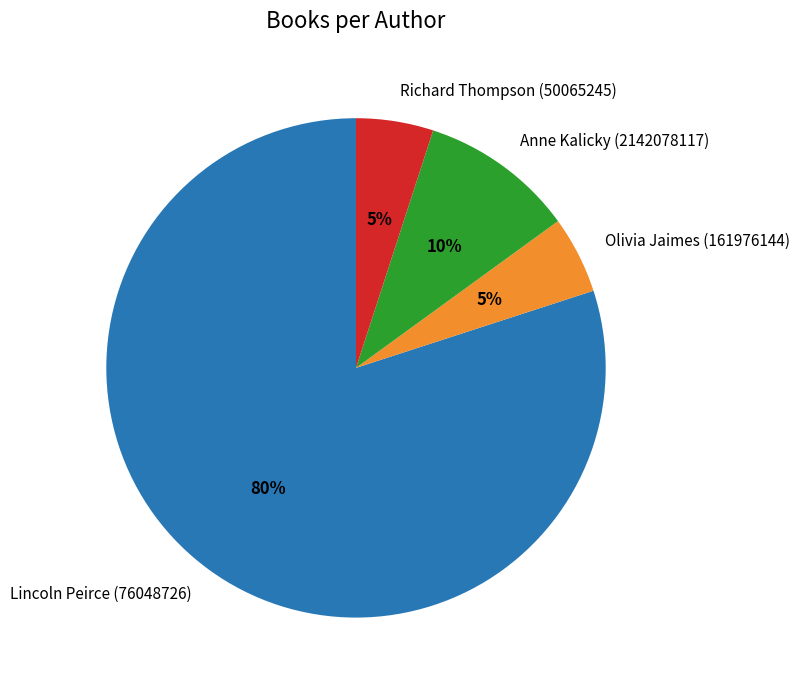

Between Olivia Jaimes (161976144) and Anne Kalicky (2142078117), which is larger?

Anne Kalicky (2142078117)